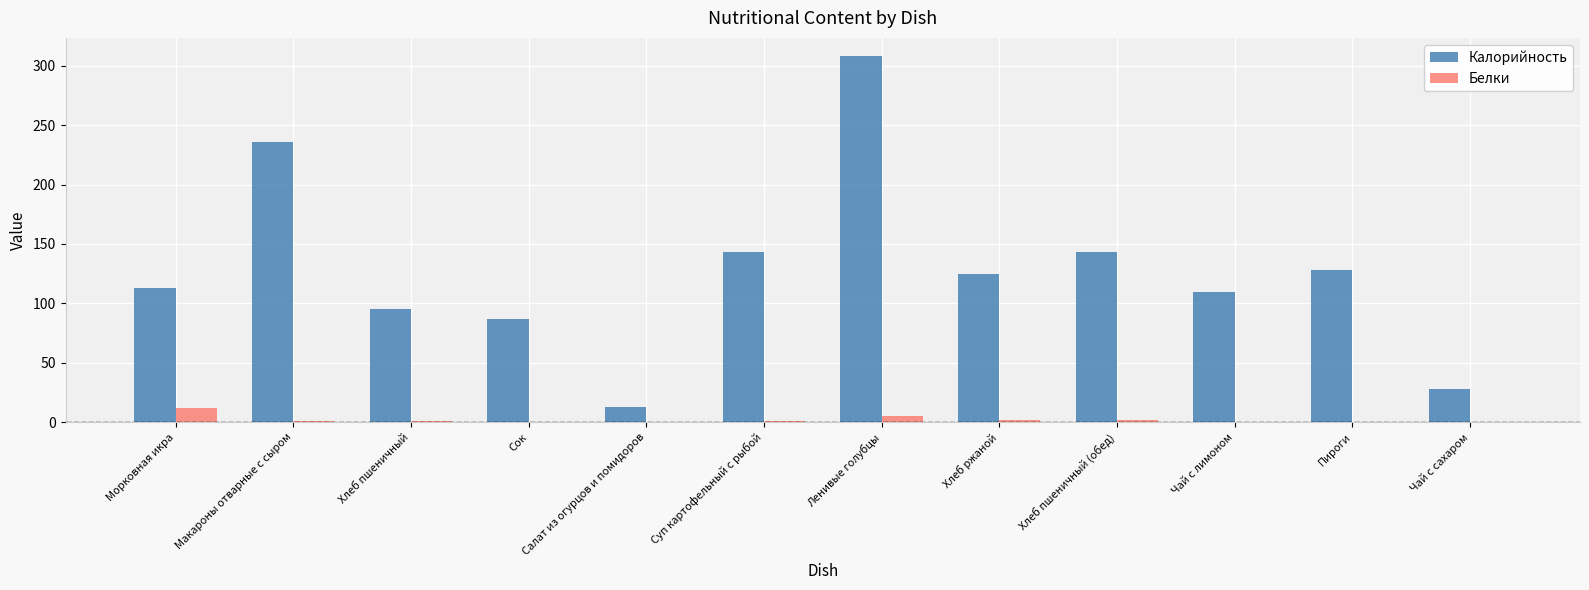

Where is Калорийность nearest to the value 160?

Суп картофельный с рыбой